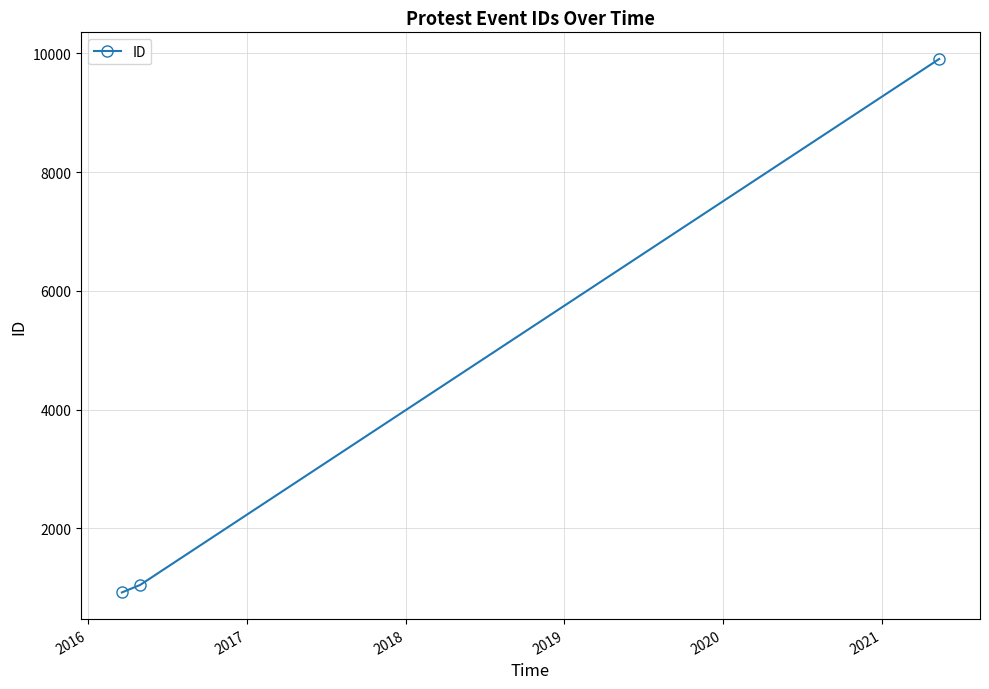

What is the value of the 2nd point from the left?

1044